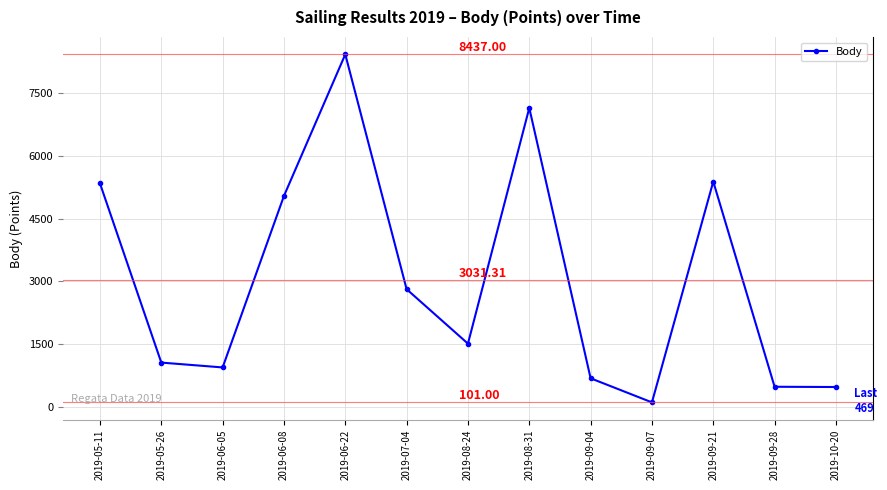

How many points are higher than both their immediate neighbors (excluding endpoints)?

3